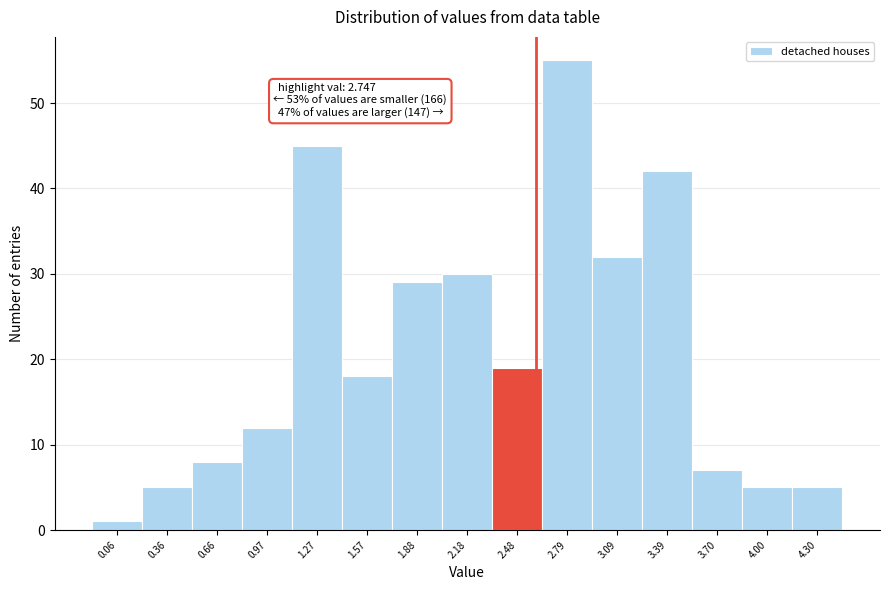

Reading left to right, transcribe all the data shown in this chart.

0.06=1	0.36=5	0.66=8	0.97=12	1.27=45	1.57=18	1.88=29	2.18=30	2.48=19	2.79=55	3.09=32	3.39=42	3.70=7	4.00=5	4.30=5